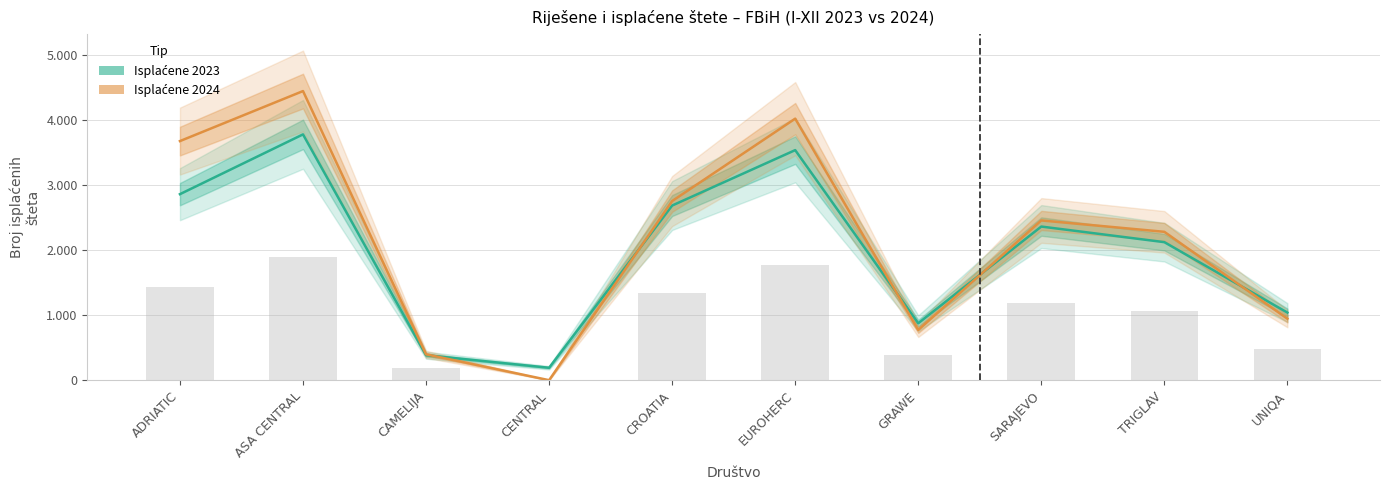

At which category is the sum across all series the highest?

ASA CENTRAL